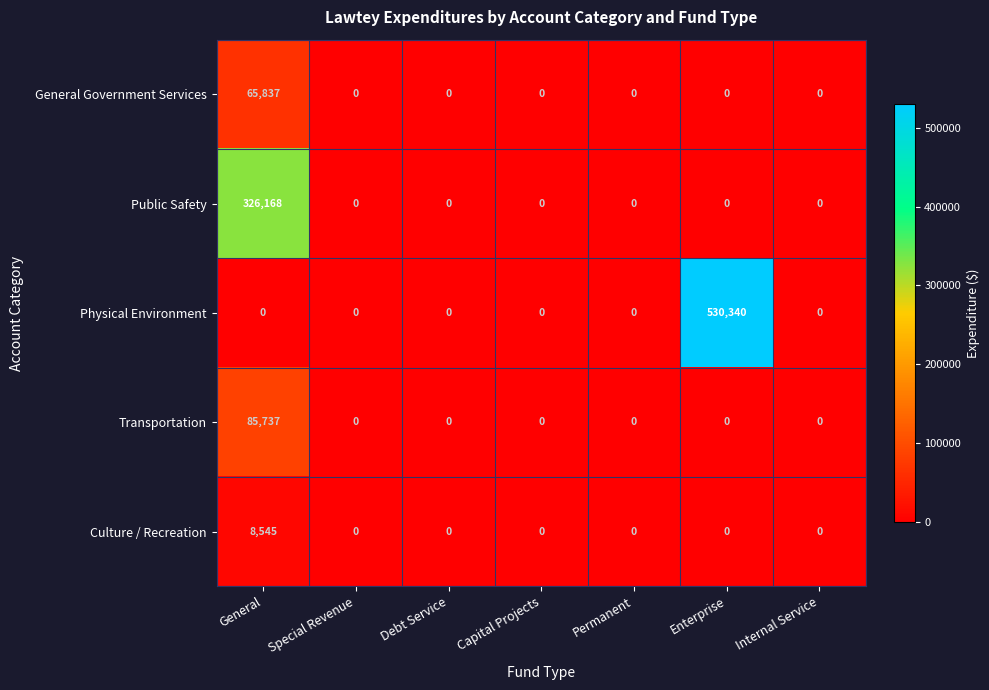

Which series has the largest range (max minus min)?

Physical Environment